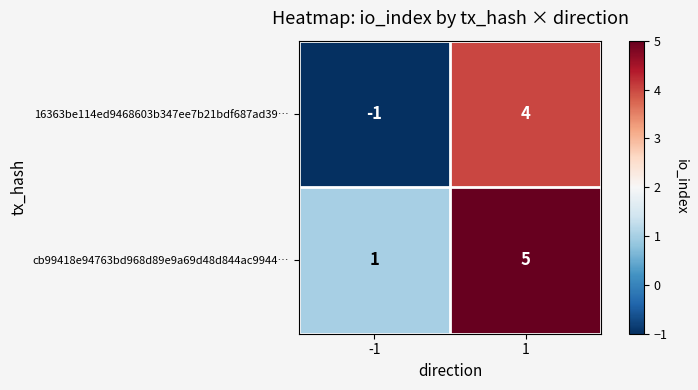

Between -1 and 1, which series saw the biggest shift?

16363be114ed9468603b347ee7b21bdf687ad39…